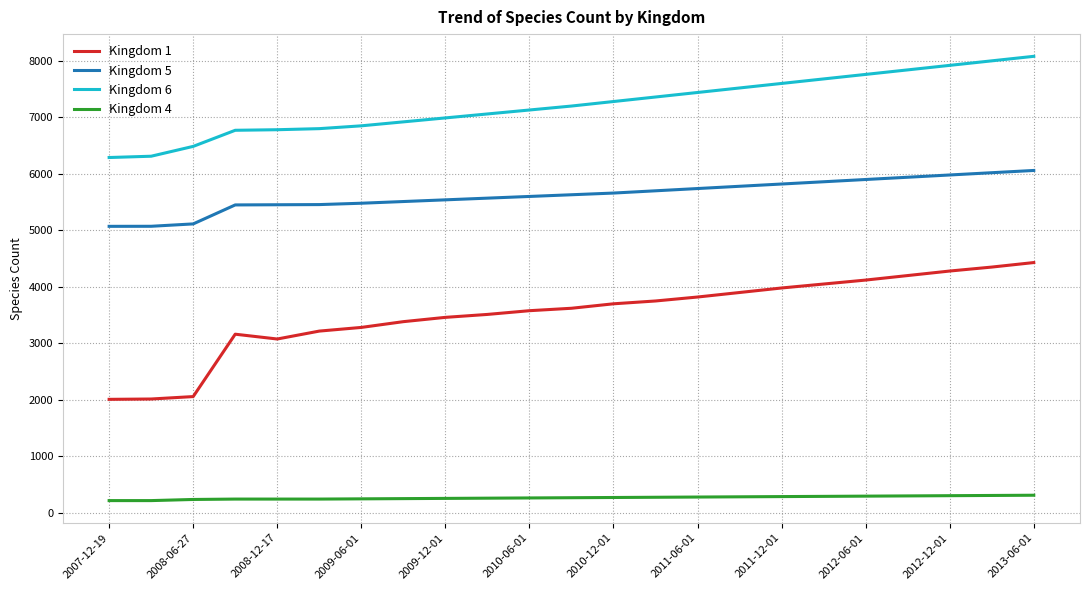

Rank the series by their average value, from highest to lowest.

Kingdom 6, Kingdom 5, Kingdom 1, Kingdom 4